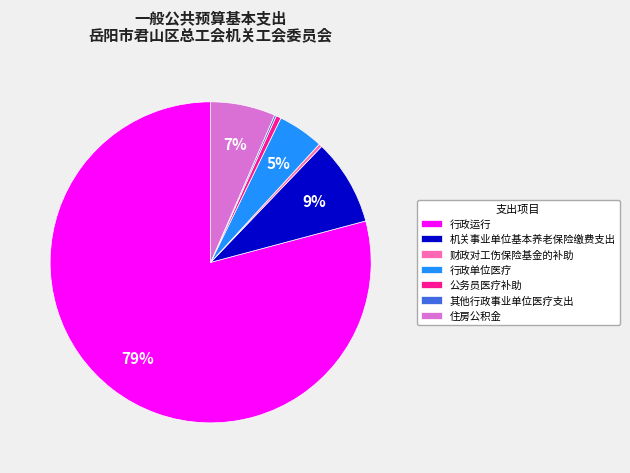

Combined, do 行政单位医疗 and 机关事业单位基本养老保险缴费支出 account for over 50%?

No